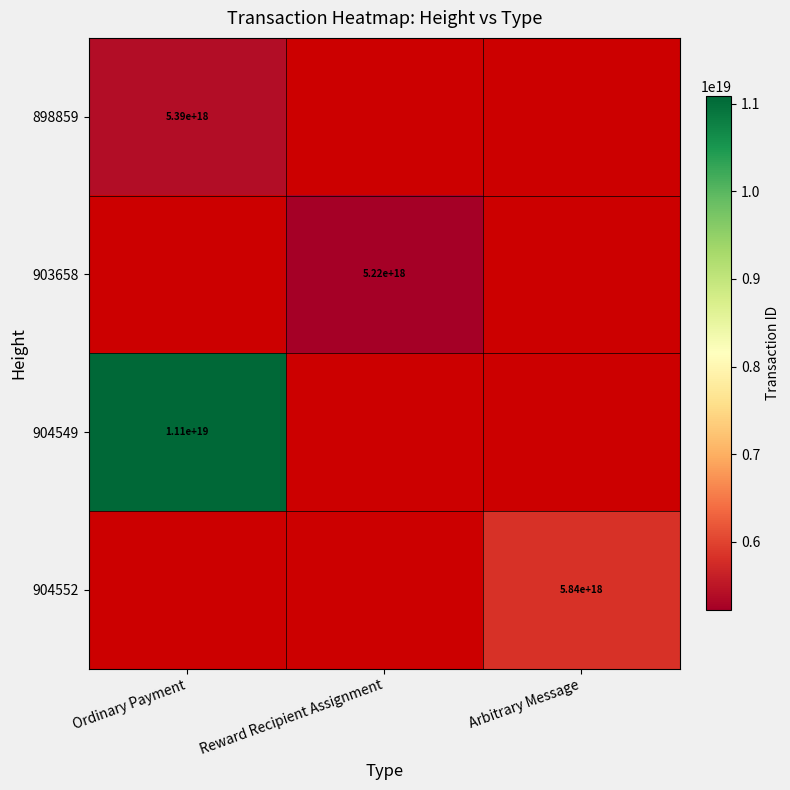

The value of 904549 at Ordinary Payment is 11100000000000000000. True or false?

True